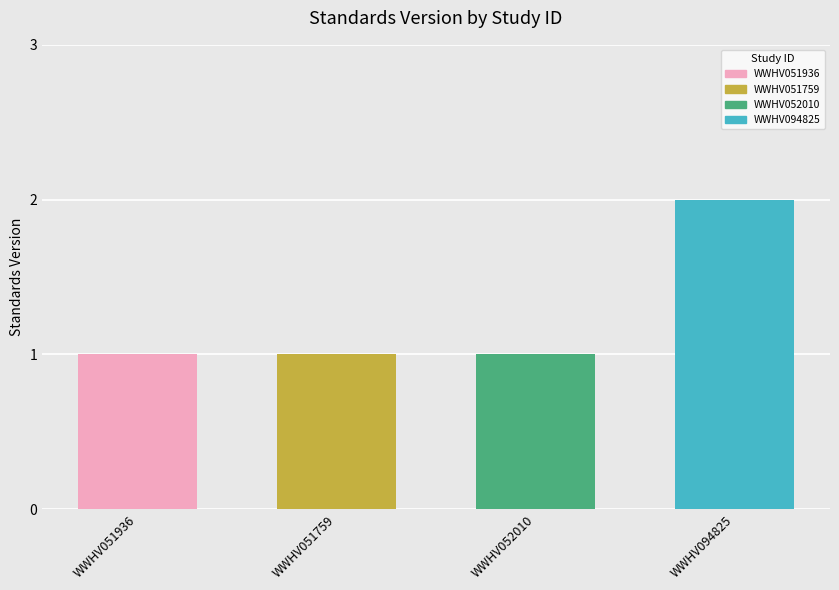

True or false: the data shows 0 at WWHV052010.

False